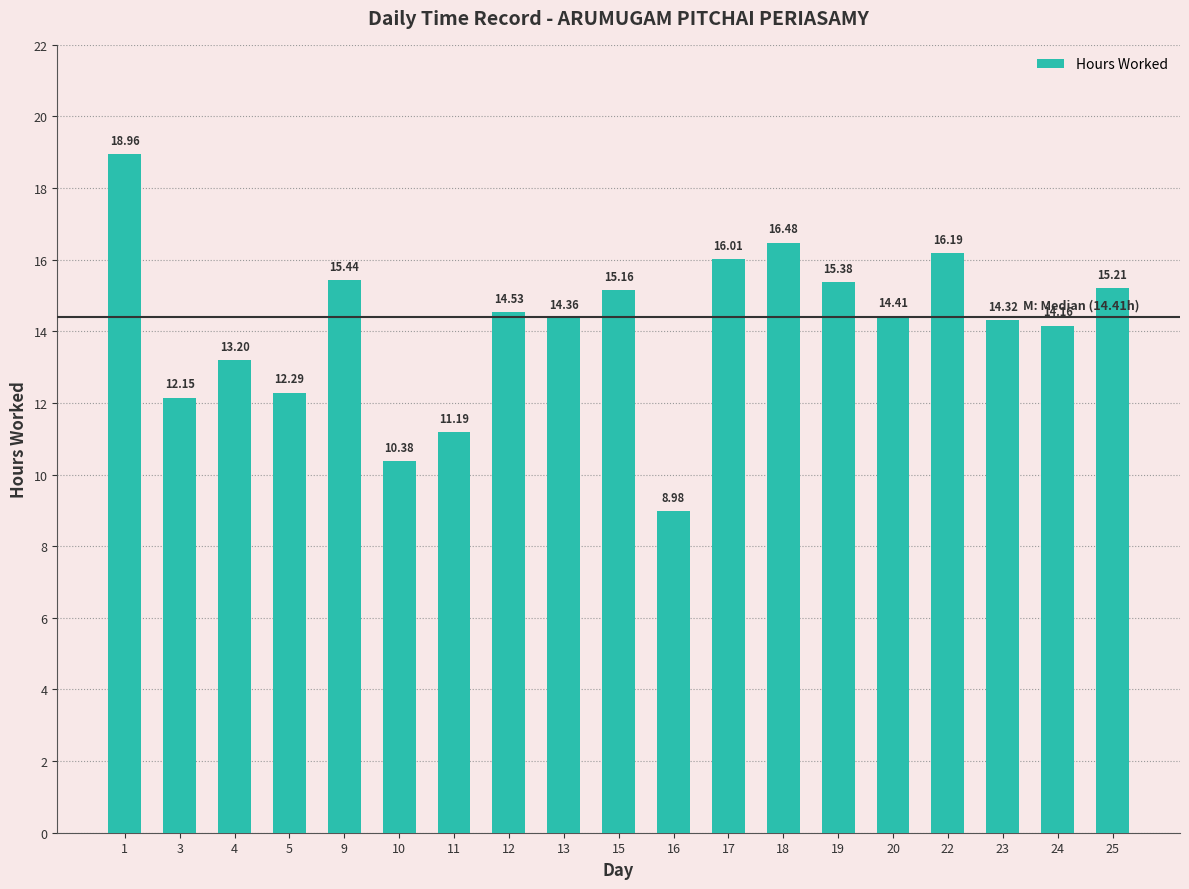

True or false: the data shows 20.0 at 12.

False